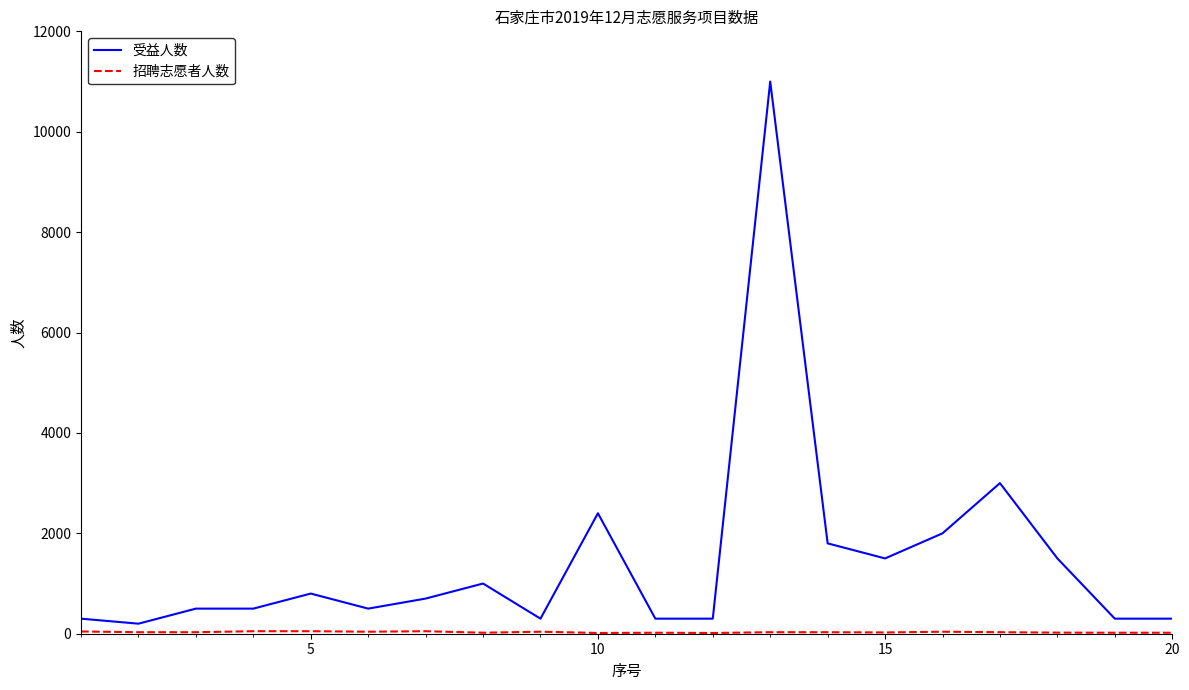

Which series has the widest spread of values?

受益人数